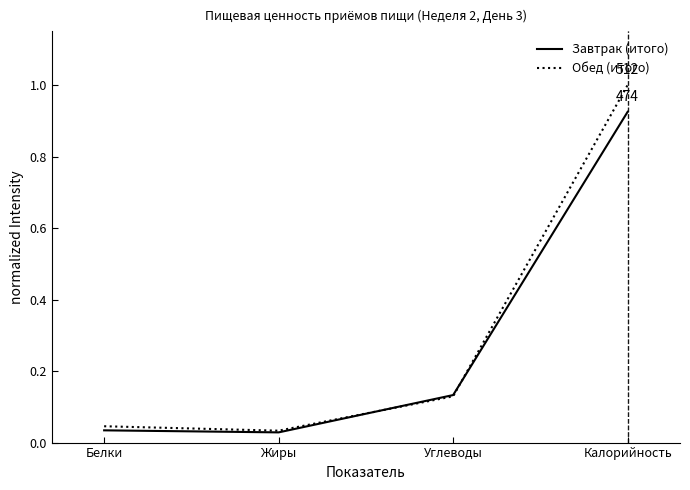

What position from the left is Калорийность?

4